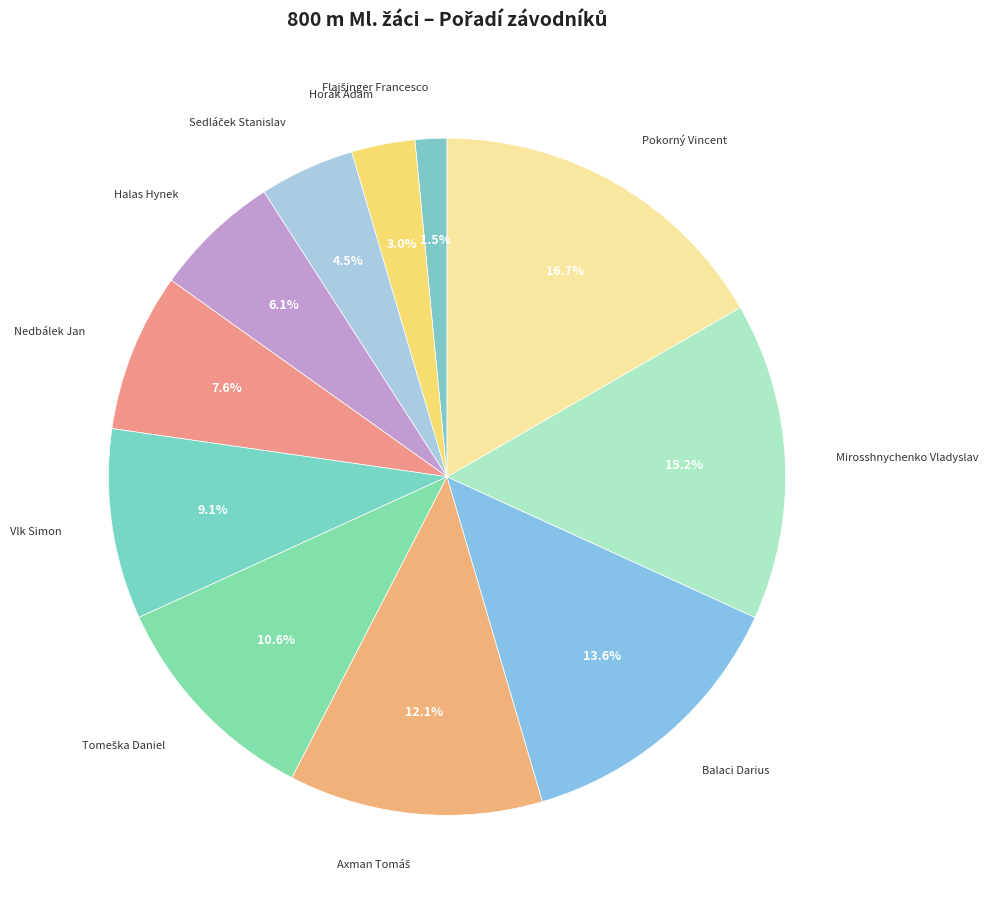

What percentage is NOT represented by Horák Adam?

97.0%